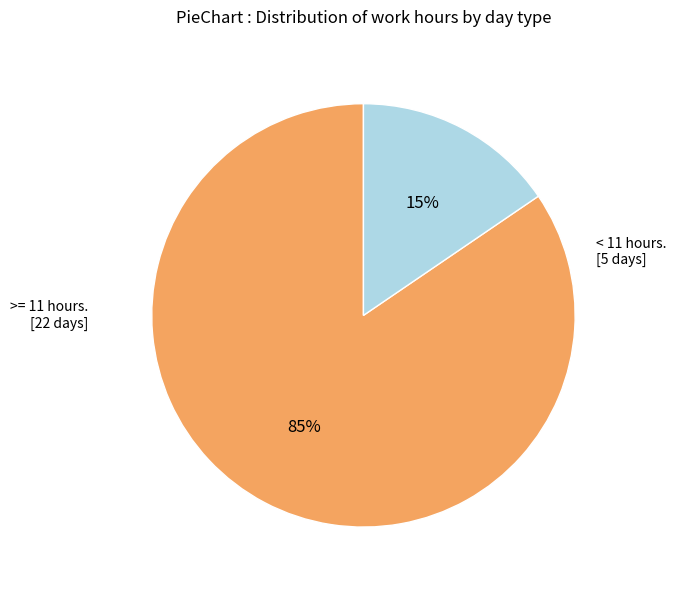

To the nearest percent, what is the average slice percentage?

50%